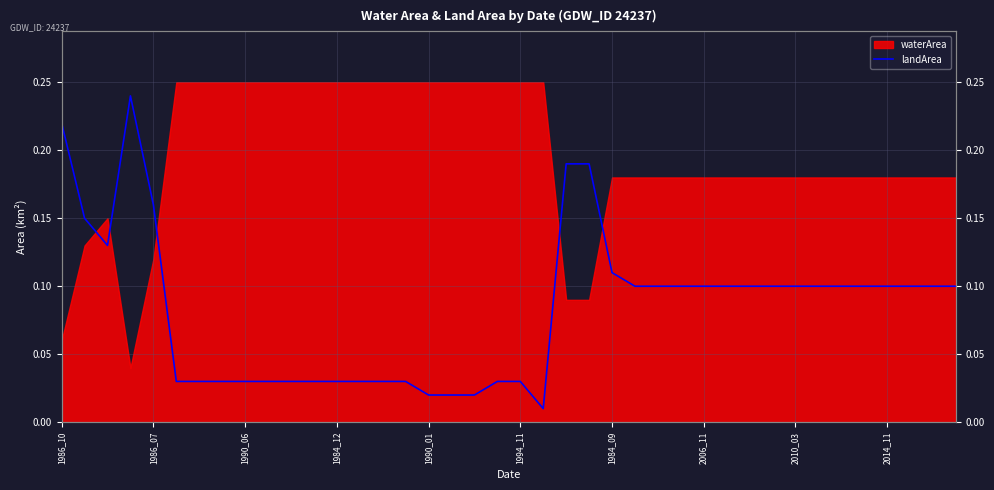

The value at 2010_03 is 0.1. True or false?

False